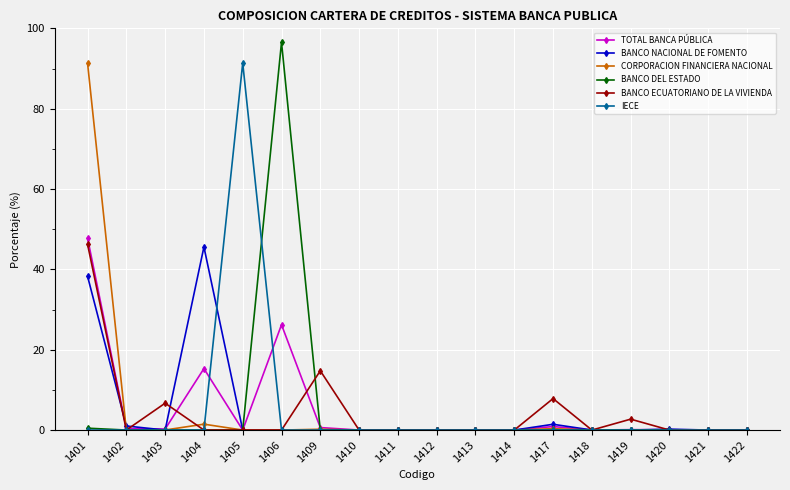

At which category does BANCO NACIONAL DE FOMENTO reach its first local peak?

1404